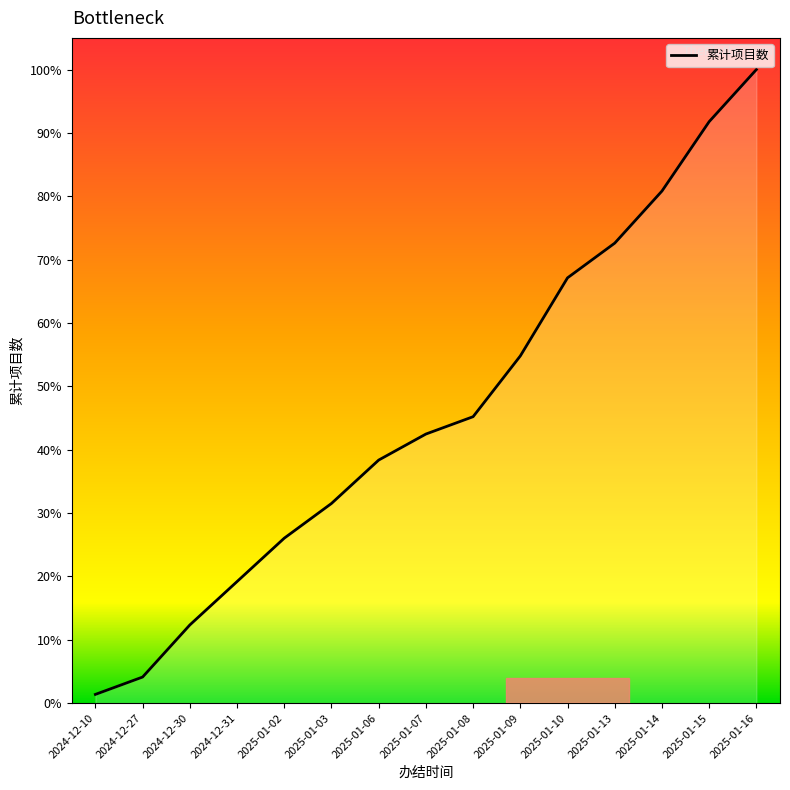

At which label is the value closest to 37?

2025-01-09